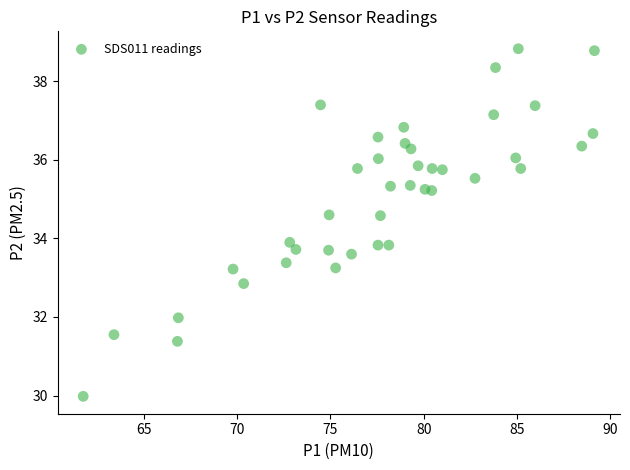

What is the range of X values (max minus min)?

27.4